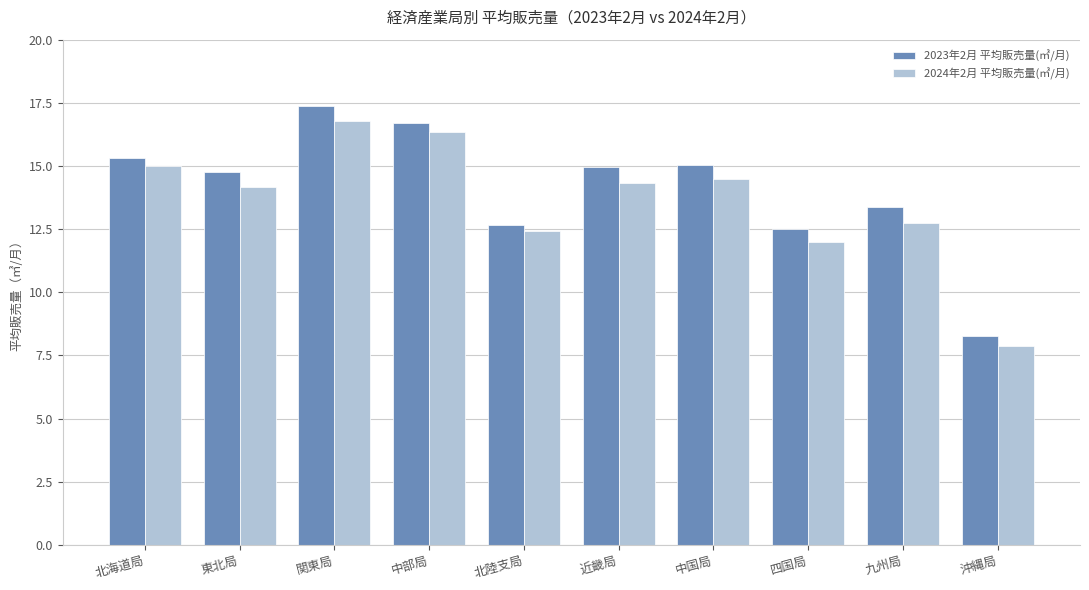

What is the sum of all 2024年2月 平均販売量(㎥/月) values?

136.1